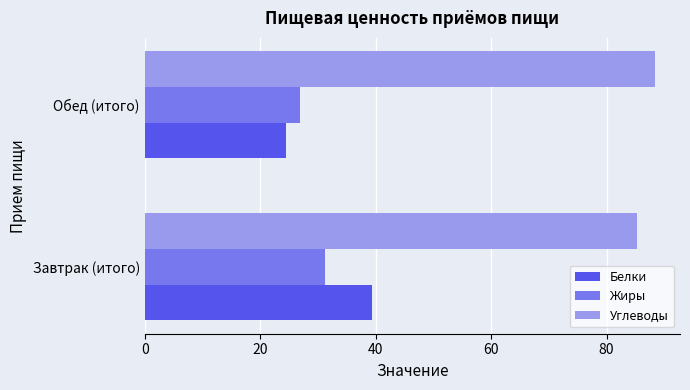

Is it true that Углеводы equals 150.7 at Завтрак (итого)?

False